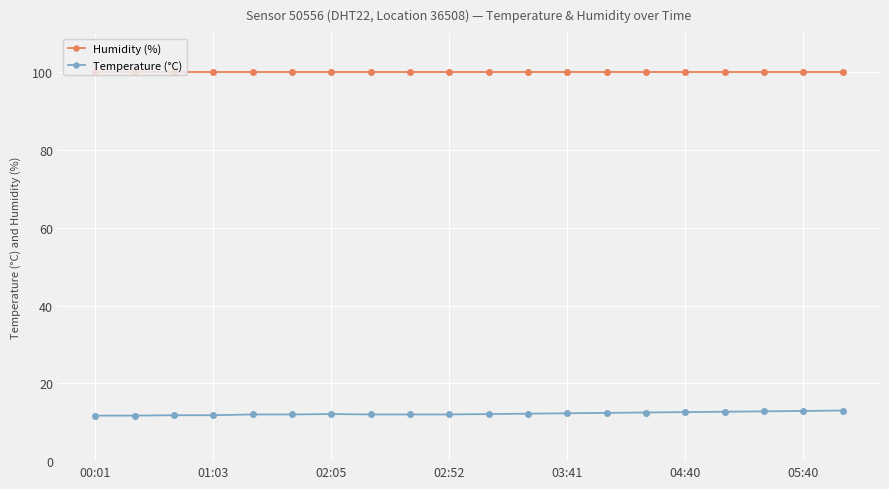

Does the chart have visible grid lines?

Yes